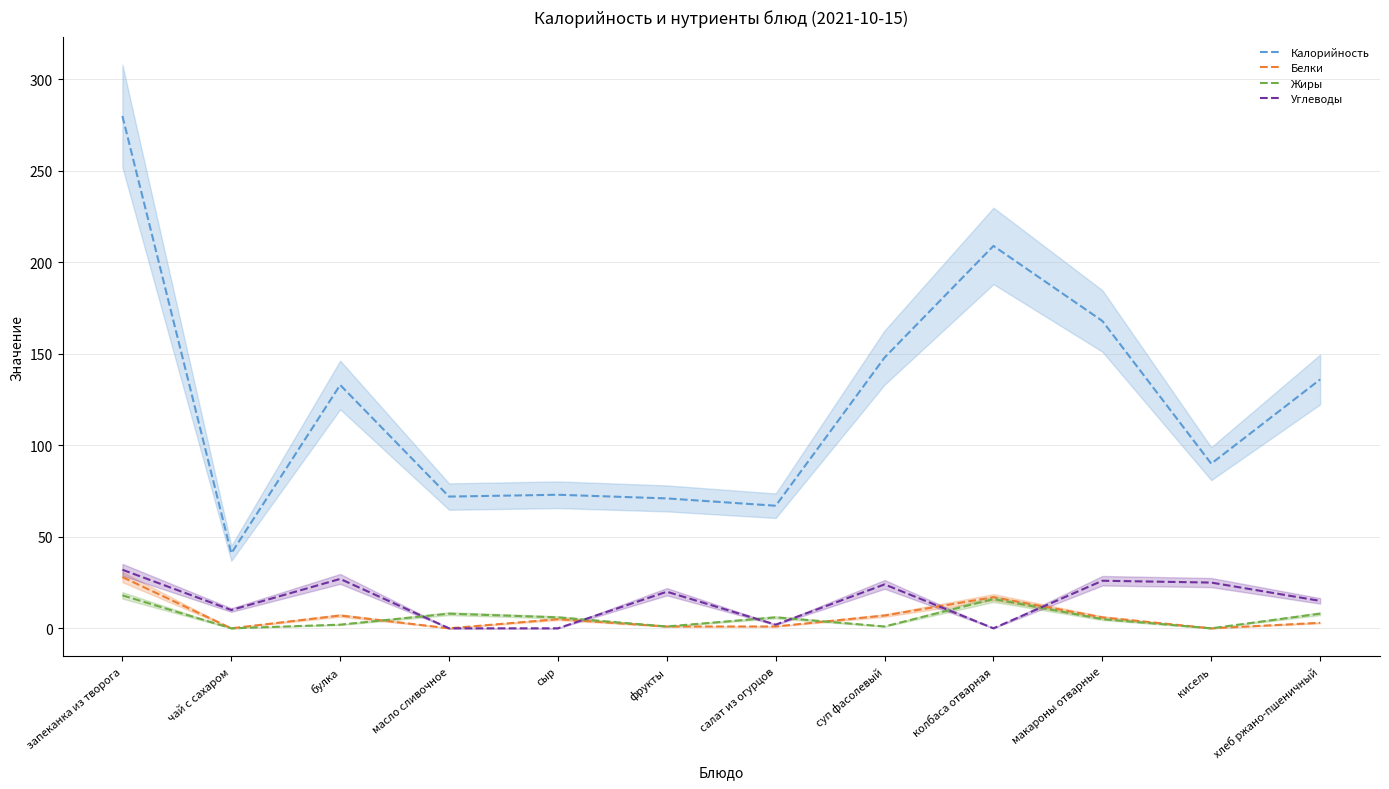

The value of Углеводы at салат из огурцов is 2. True or false?

True